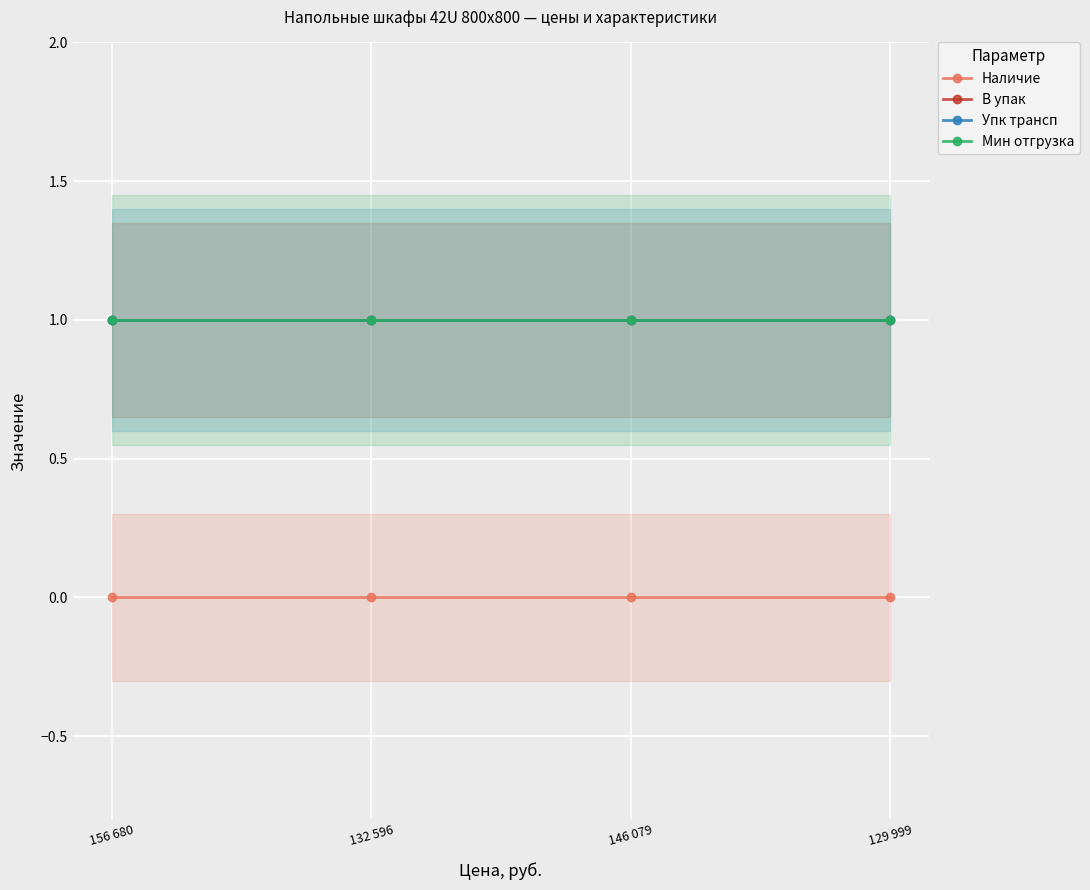

Is the value of Мин отгрузка at 132 596 greater than the value of Упк трансп at 156 680?

No